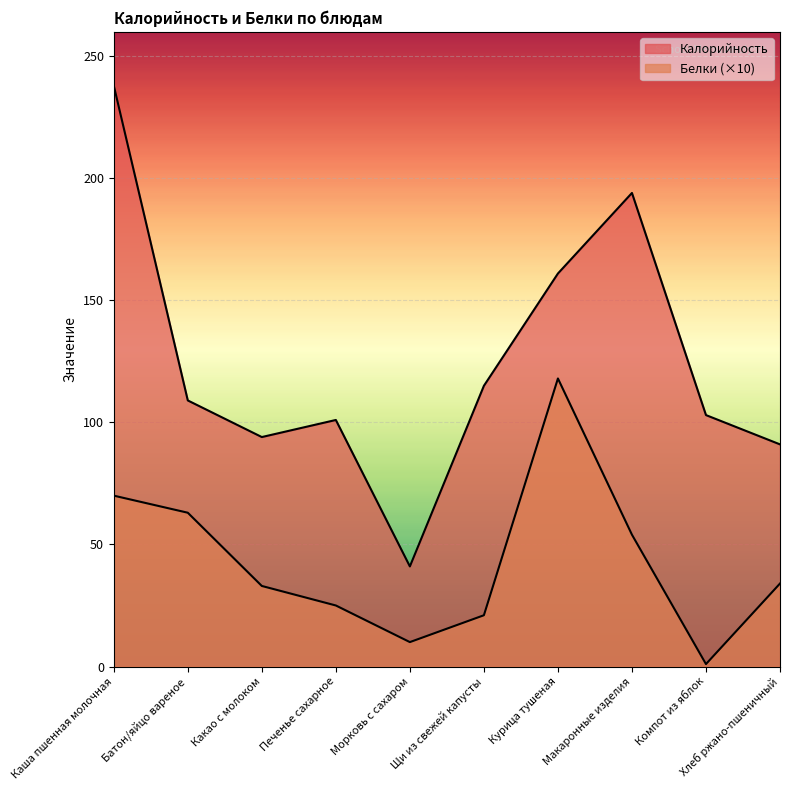

Does the chart display data point markers on the line(s)?

No